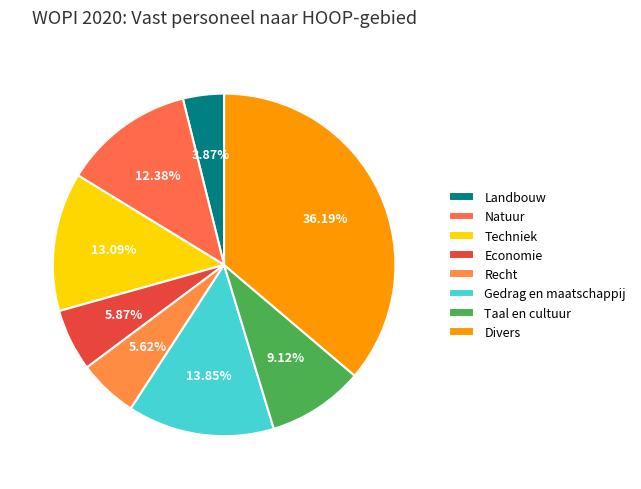

To the nearest percent, what is the combined percentage of Economie and Taal en cultuur?

15%